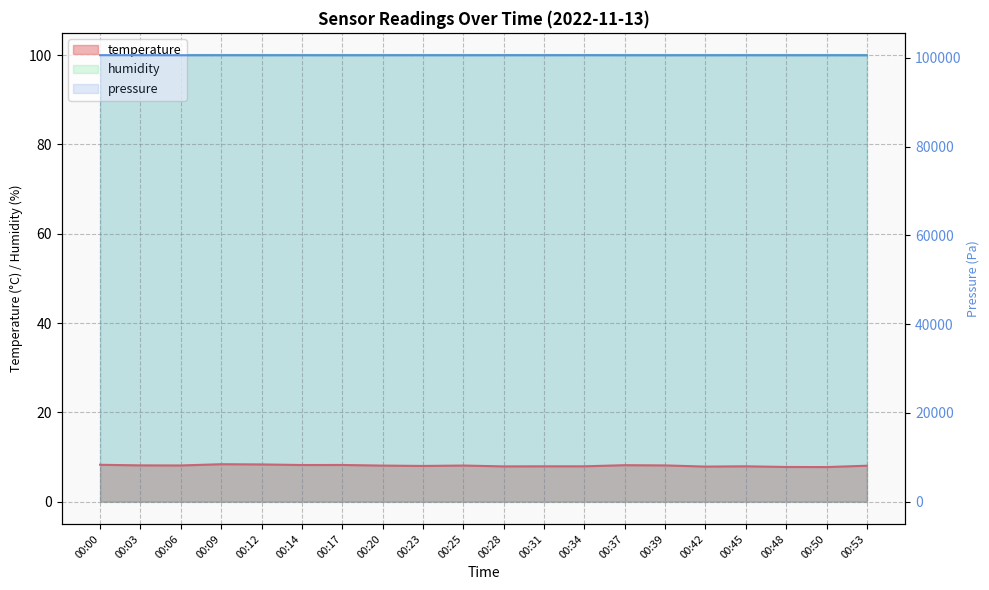

Reading right to left, extract all data points from this chart.

pressure: 00:53=100556.6	00:50=100567.9	00:48=100566.5	00:45=100571.0	00:42=100566.7	00:39=100559.8	00:37=100568.0	00:34=100579.3	00:31=100574.6	00:28=100576.0	00:25=100570.6	00:23=100573.1	00:20=100569.8	00:17=100563.5	00:14=100572.9	00:12=100567.5	00:09=100572.2	00:06=100571.1	00:03=100583.4	00:00=100587.4
temperature: 00:53=8.0	00:50=7.7	00:48=7.8	00:45=7.9	00:42=7.8	00:39=8.1	00:37=8.2	00:34=7.9	00:31=7.9	00:28=7.9	00:25=8.1	00:23=8.0	00:20=8.1	00:17=8.2	00:14=8.2	00:12=8.3	00:09=8.4	00:06=8.1	00:03=8.1	00:00=8.2